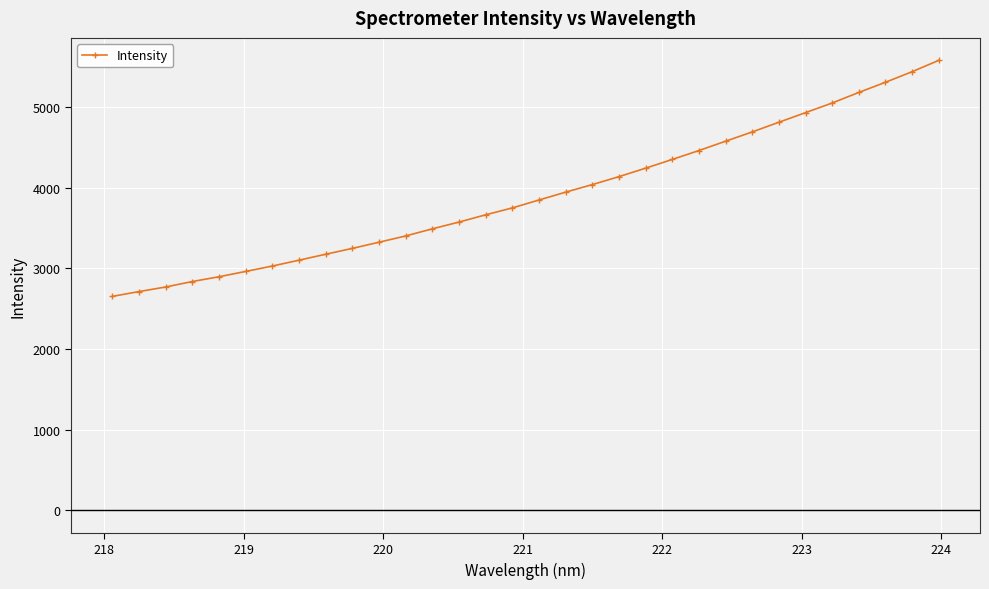

What is the sum of all values?

125171.9